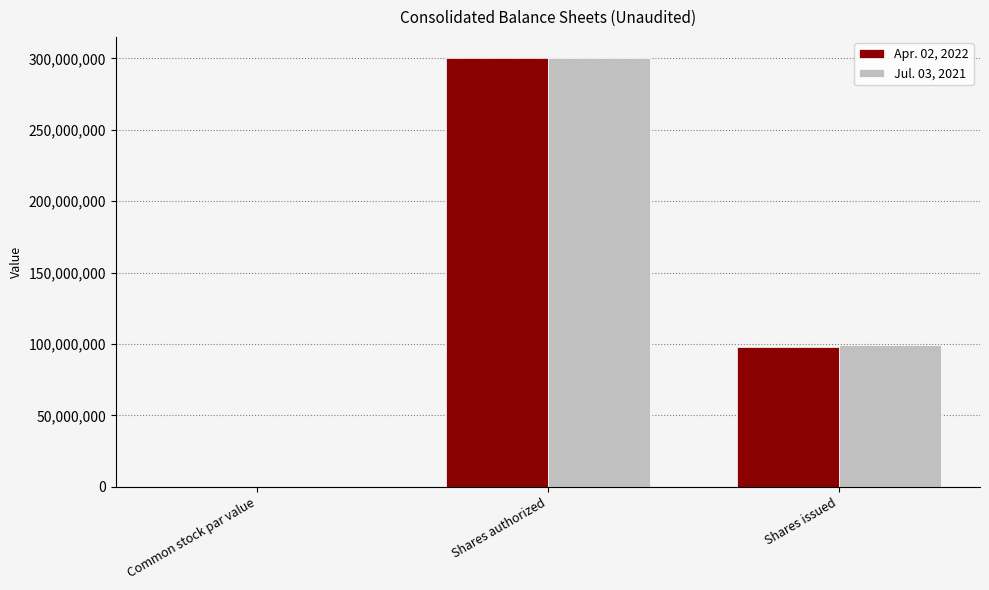

Between Shares authorized and Shares issued, which series saw the biggest shift?

Apr. 02, 2022